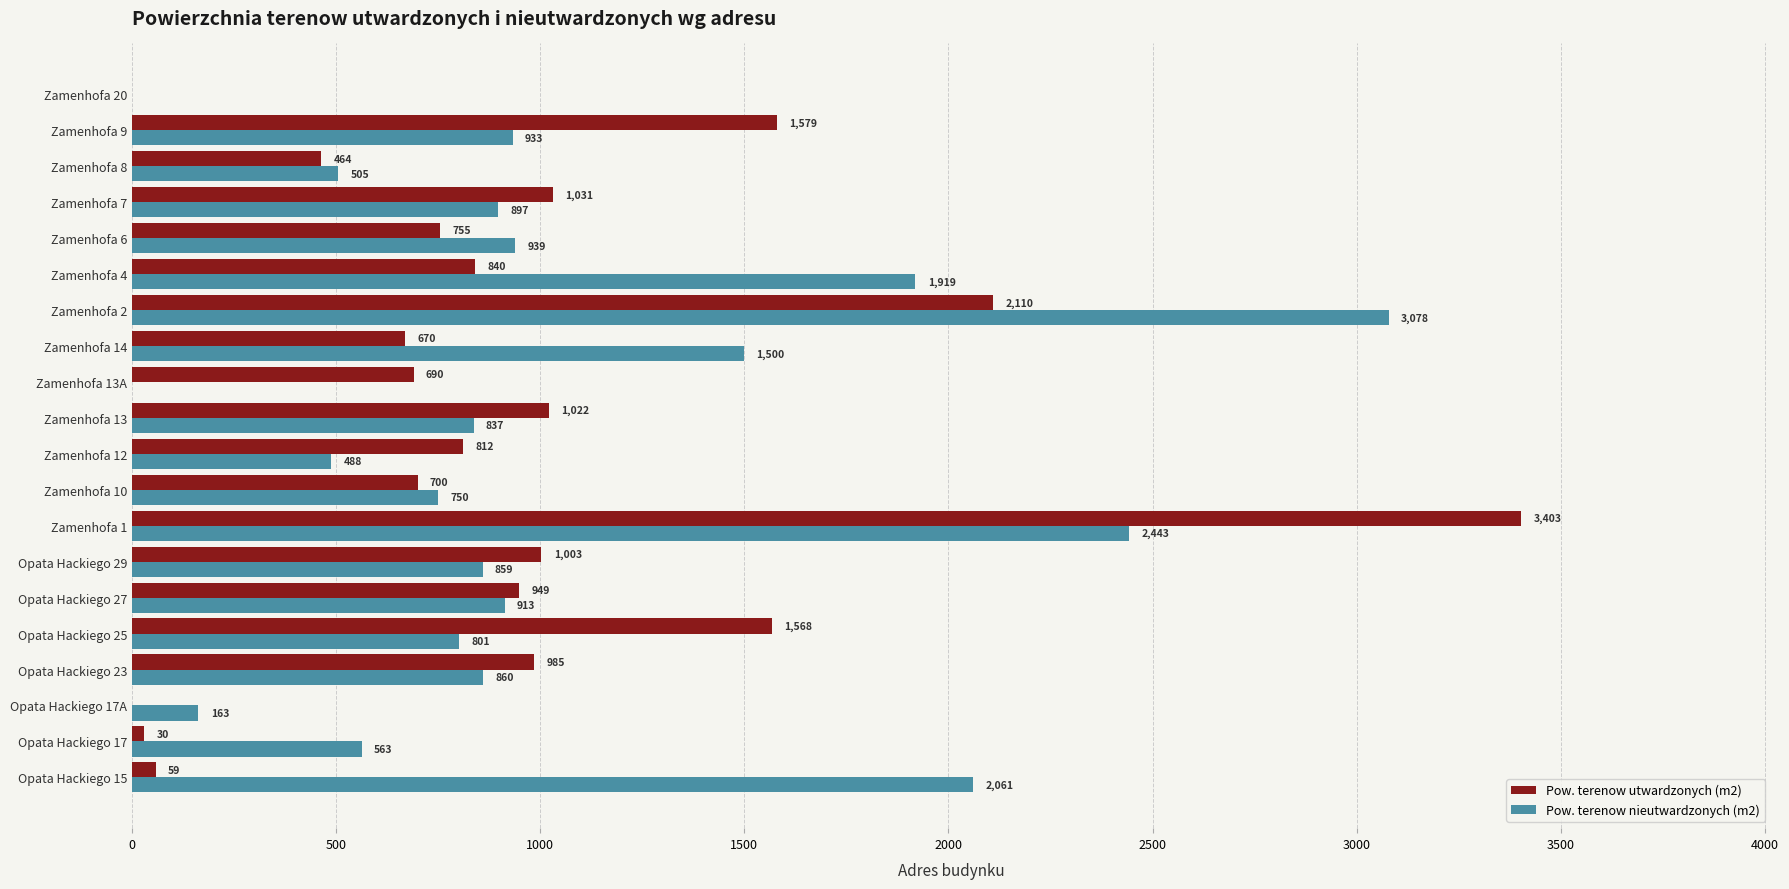

What are all the series names shown in the legend?

Pow. terenow utwardzonych (m2), Pow. terenow nieutwardzonych (m2)